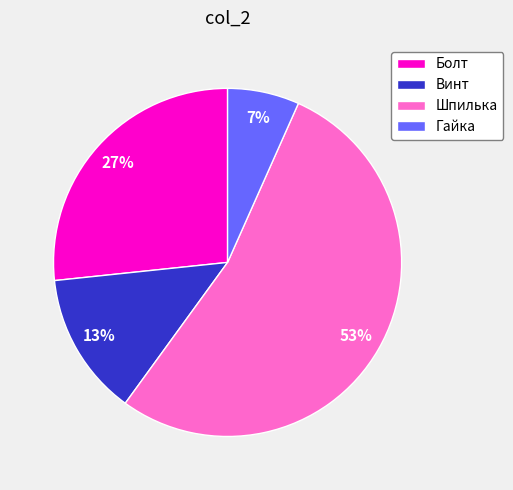

To the nearest percent, what is the combined percentage of Винт and Болт?

40%